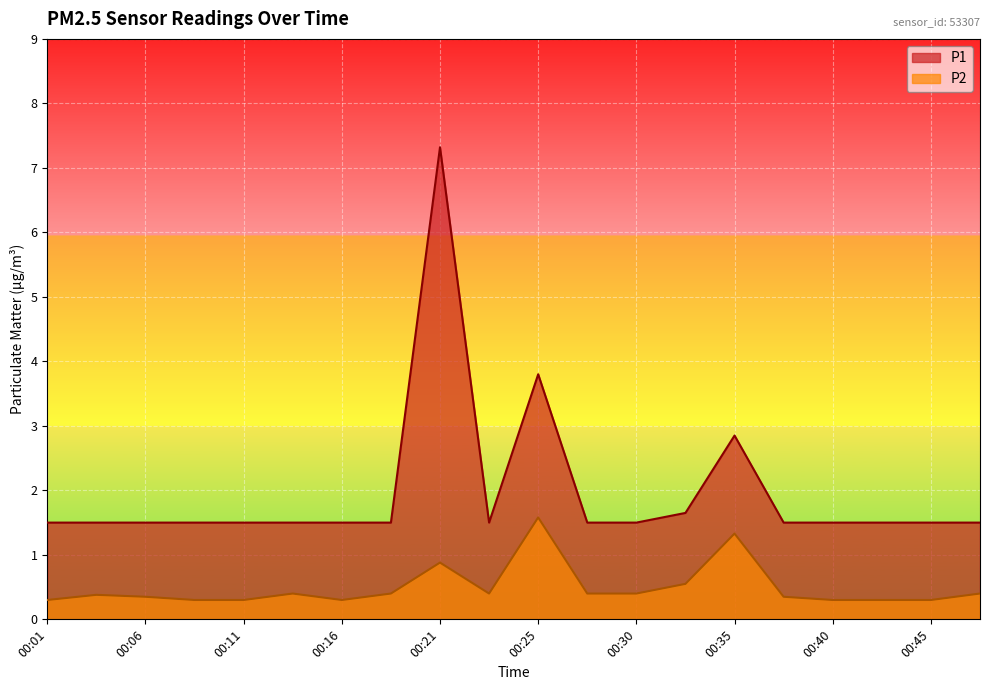

True or false: P1 and P2 cross at least once.

False